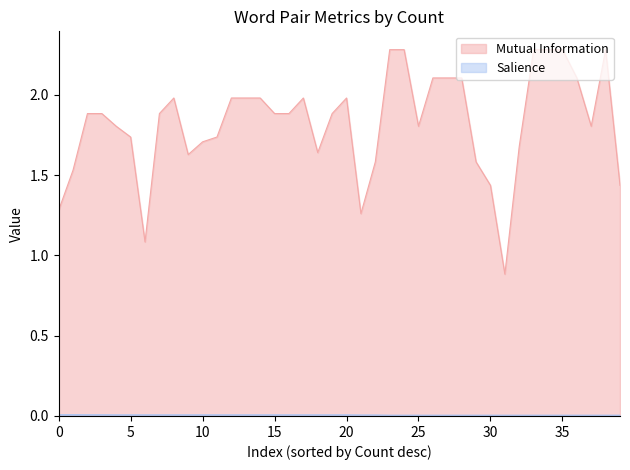

List the series in order of their peak value, lowest first.

Salience, Mutual Information